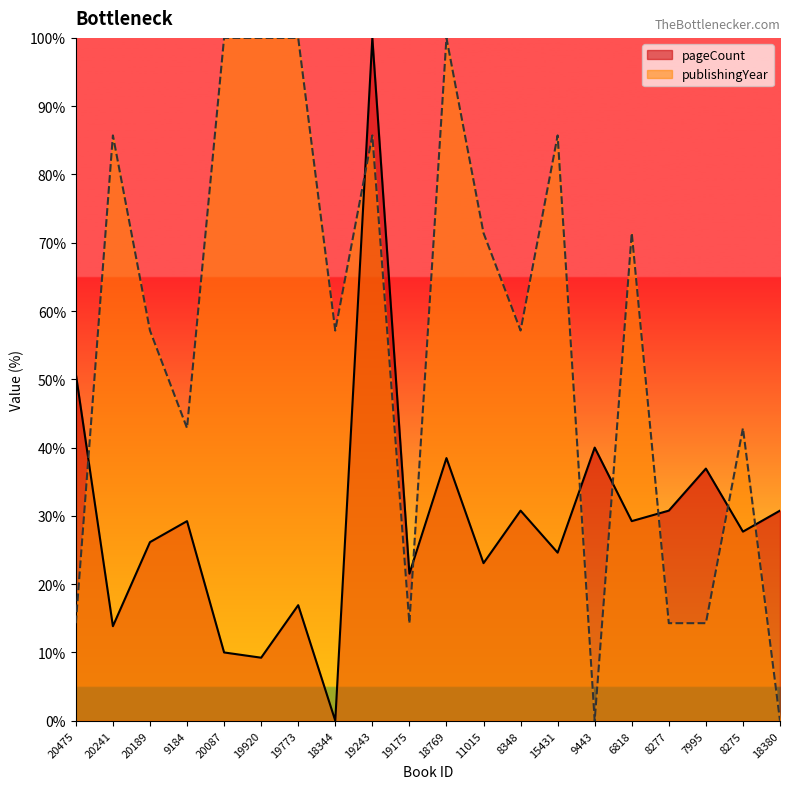

What is the label of the 12th point from the right?

19243